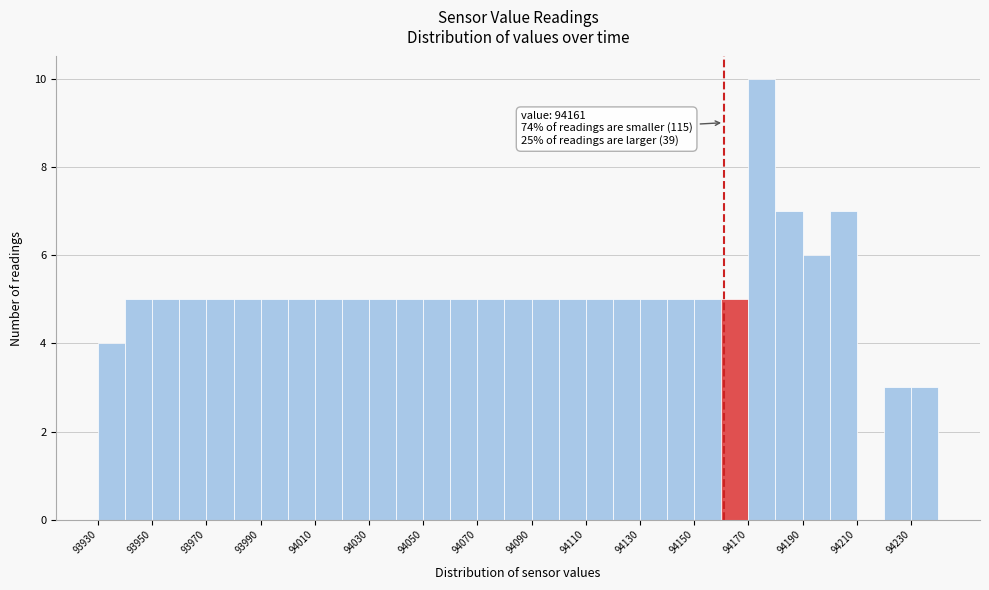

Over which range of the x-axis is the bar tallest?

94170 to 94180